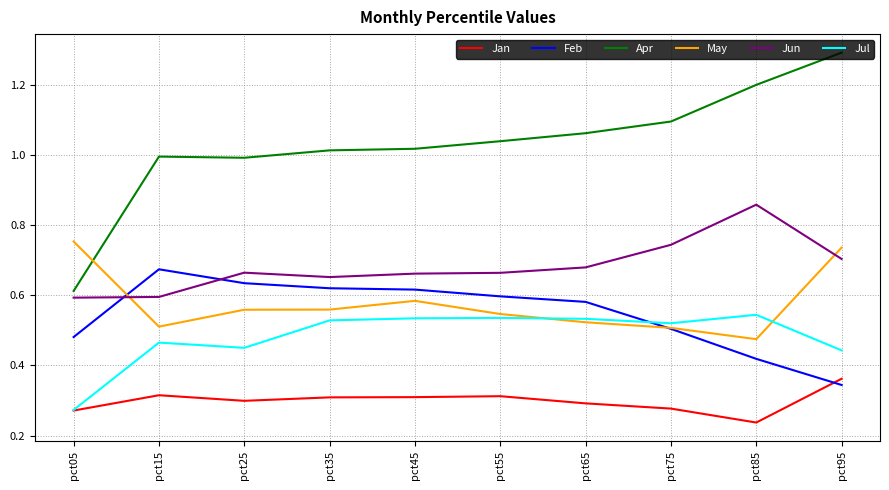

At which label does Jun reach its peak?

pct85